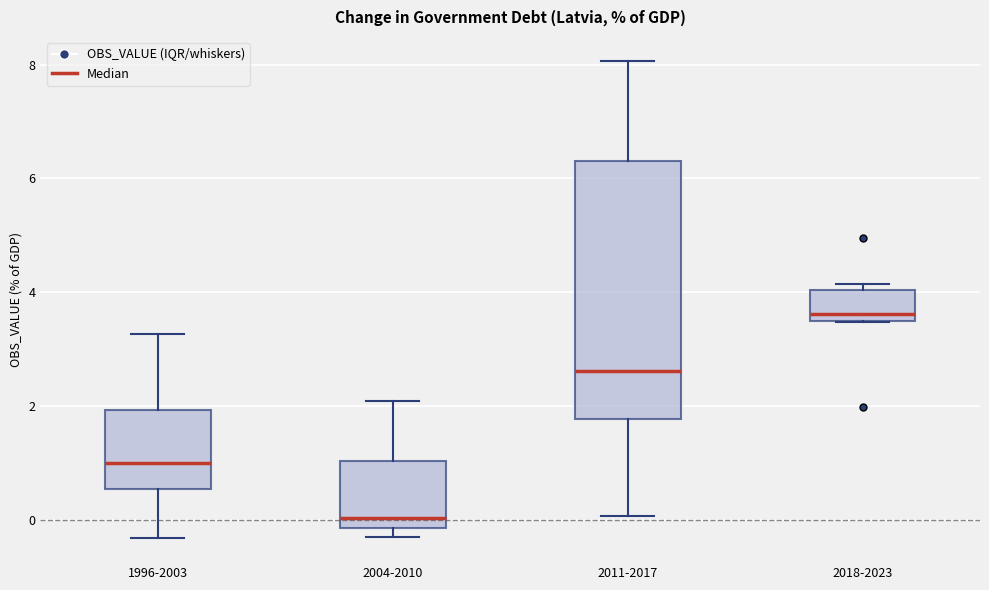

Reading left to right, transcribe this box plot: for each box, give where its median line is, the range the box spans, and where its two whiskers end, as read against the y-axis. The values are not printed on the chart, so give them approximately, as read against the axis.

1996-2003: median 1.0, box 0.6 to 2.0, whiskers -0.4 to 3.2
2004-2010: median 0.0, box -0.2 to 1.0, whiskers -0.2 (just below the box's lower edge) to 2.0
2011-2017: median 2.6, box 1.8 to 6.4, whiskers 0.0 to 8.0
2018-2023: median 3.6, box 3.4 to 4.0, whiskers 3.4 to 4.2